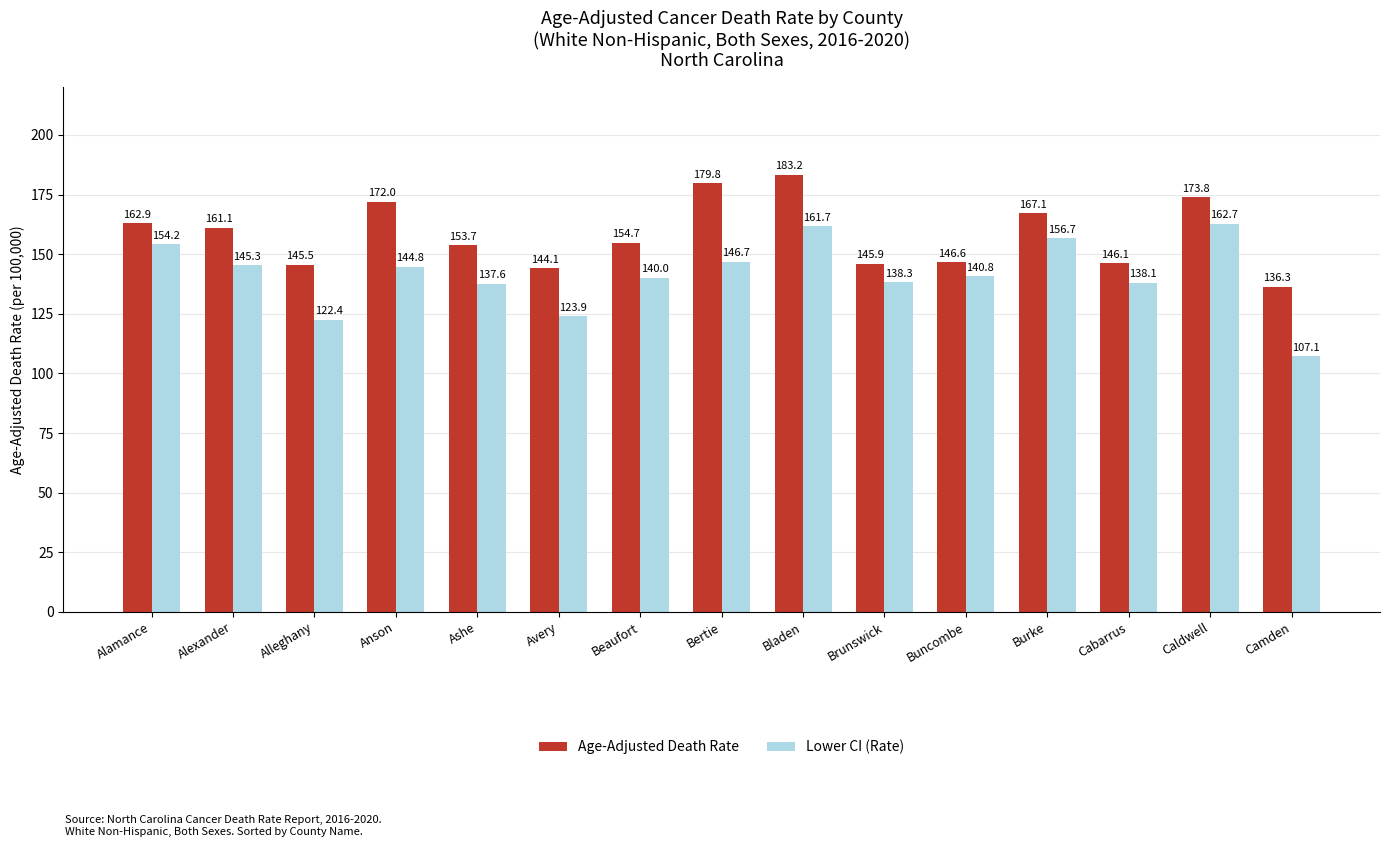

How many distinct data groups are displayed?

2